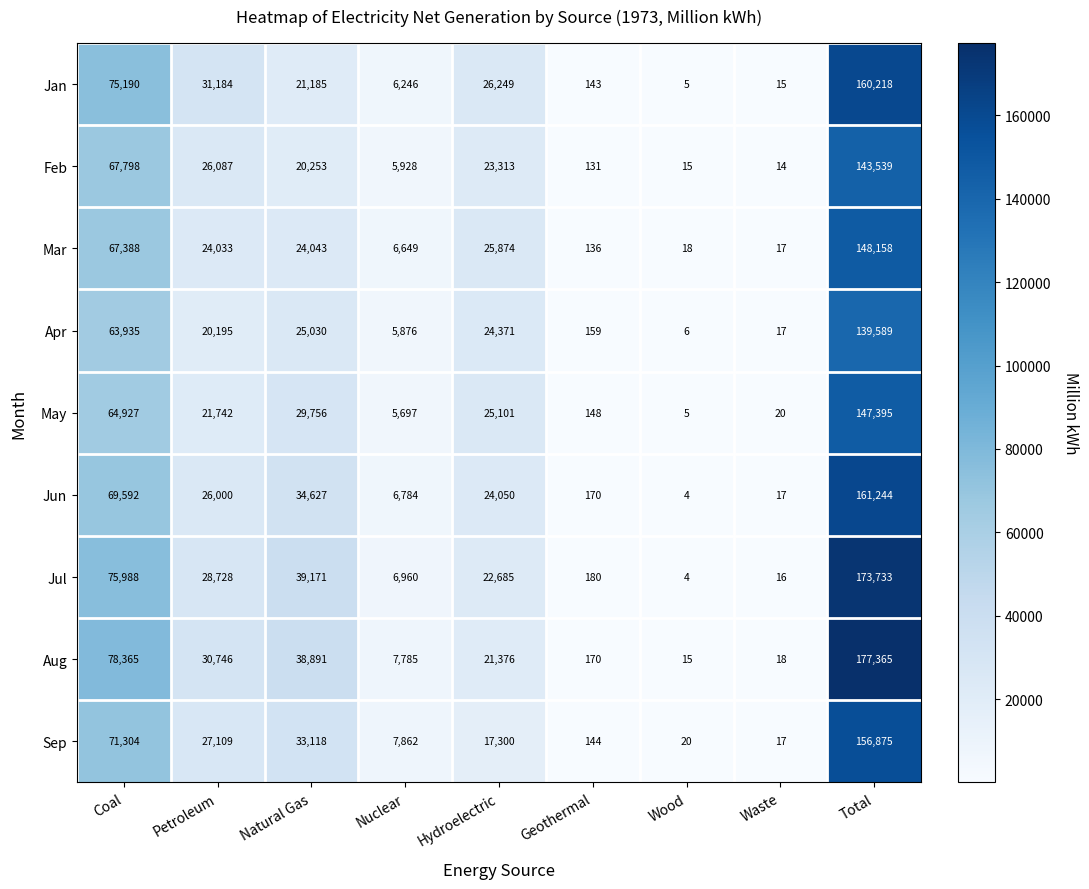

How many categories are shown in the chart?

9